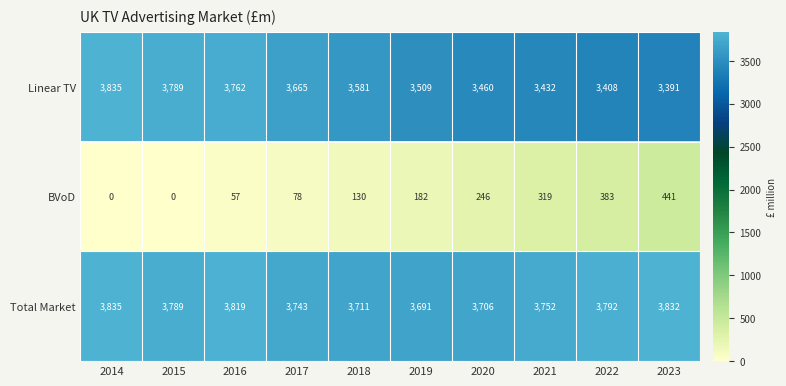

What is the difference between the maximum and minimum values in the Linear TV series?

444